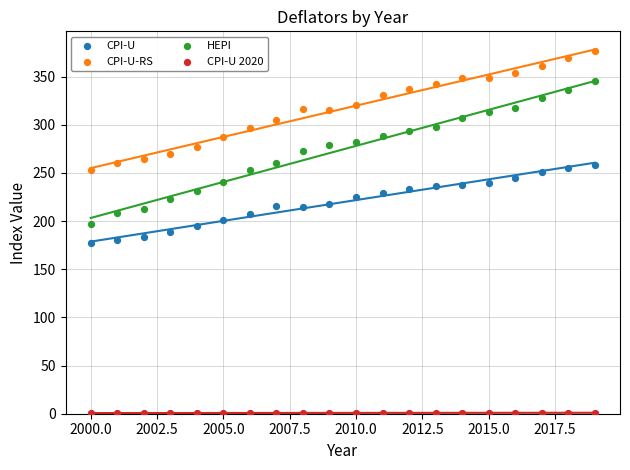

Which series reaches the maximum Y coordinate?

CPI-U-RS